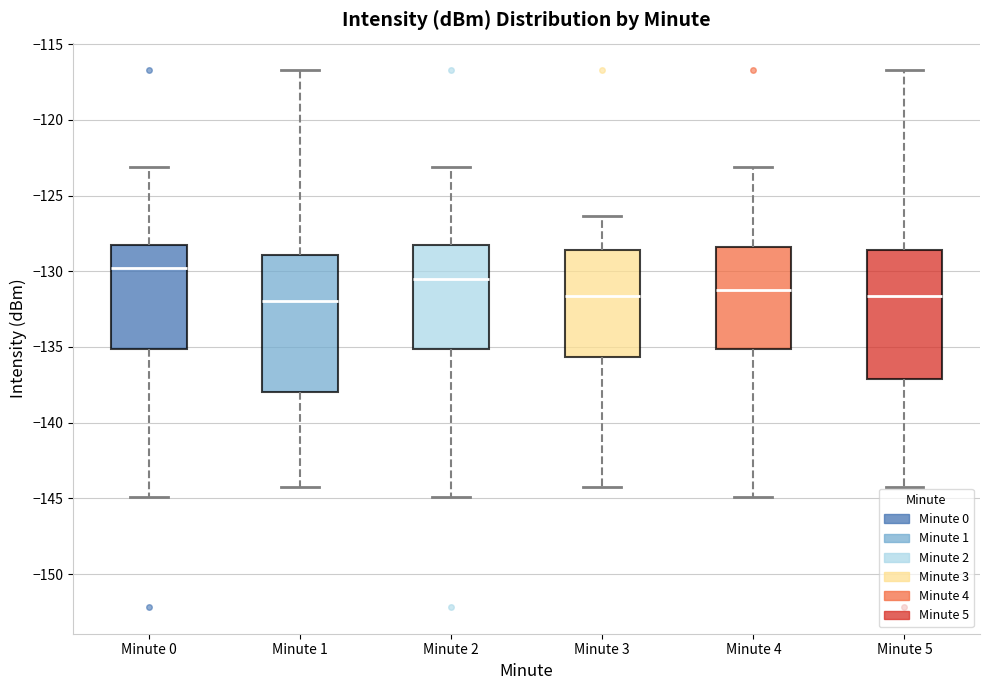

Comparing the boxes themselves (not the whiskers), which one is the tallest?

Minute 1